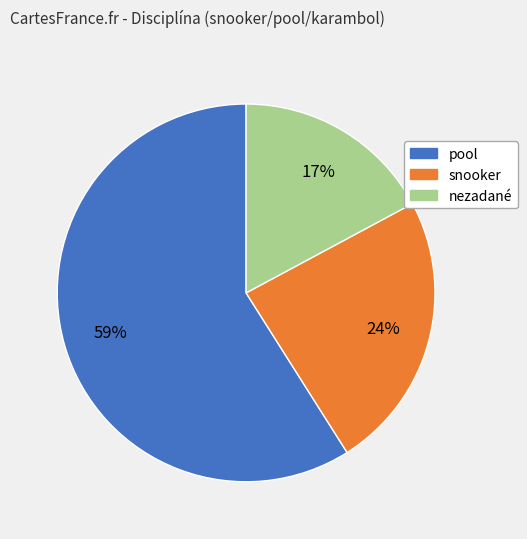

To the nearest percent, what is the difference between the largest and smallest slice percentages?

42%